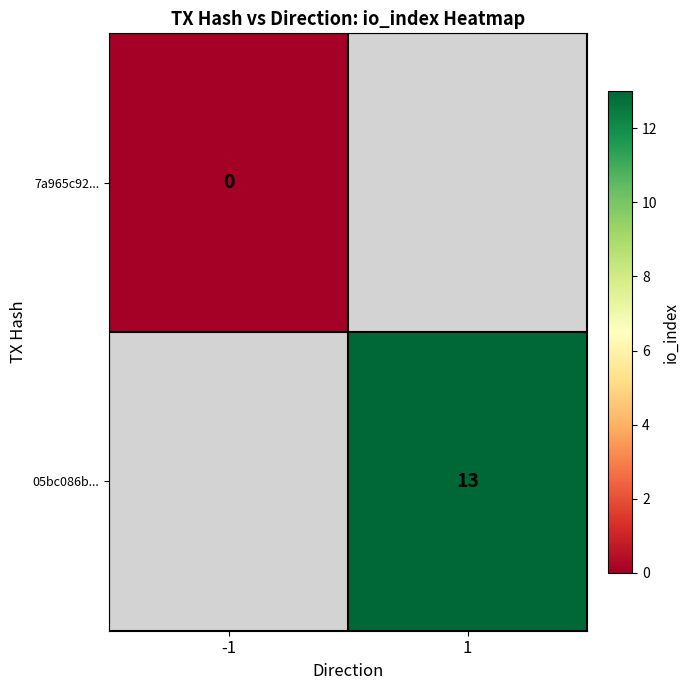

The value of 05bc086b... at 1 is 19.0. True or false?

False